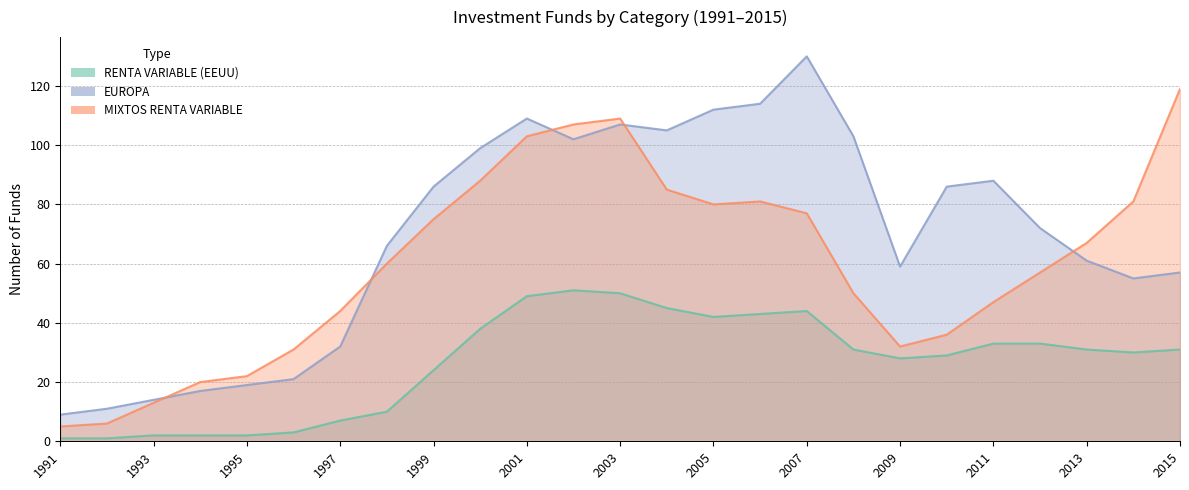

What is the difference between the RENTA VARIABLE (EEUU) values at 2006 and 2003?

7